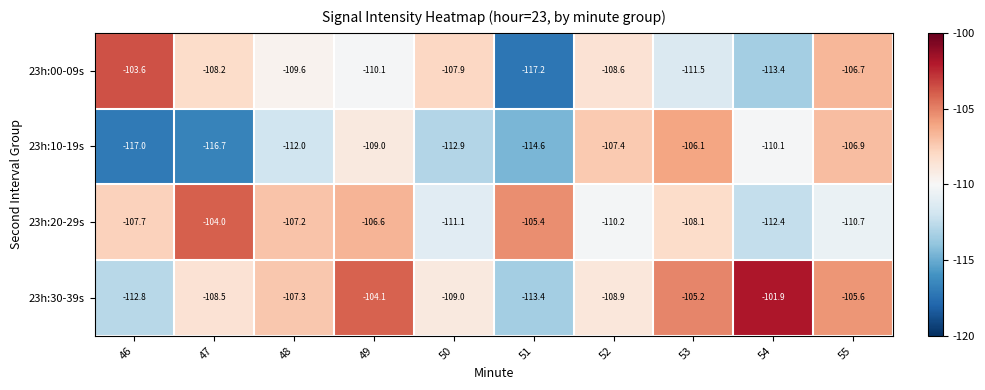

Which series changed the most between 49 and 51?

23h:30-39s